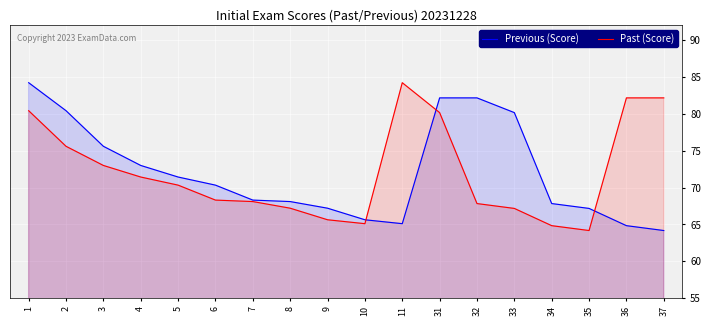

Which series has the largest range (max minus min)?

Previous (Score)